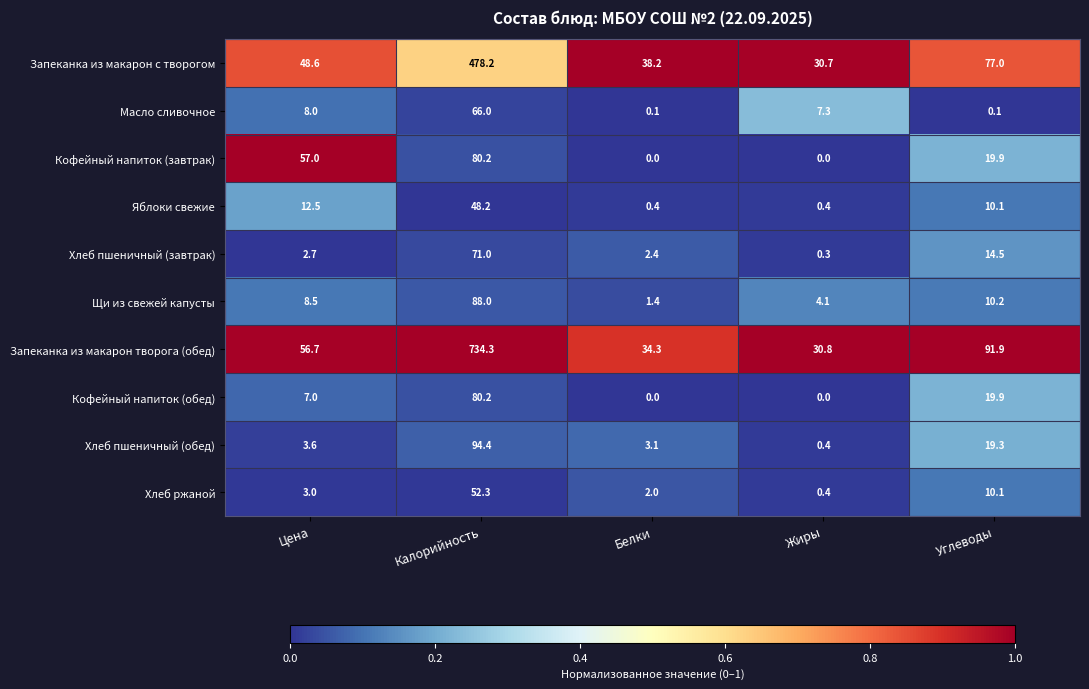

What is the total value across all series at Жиры?

74.4